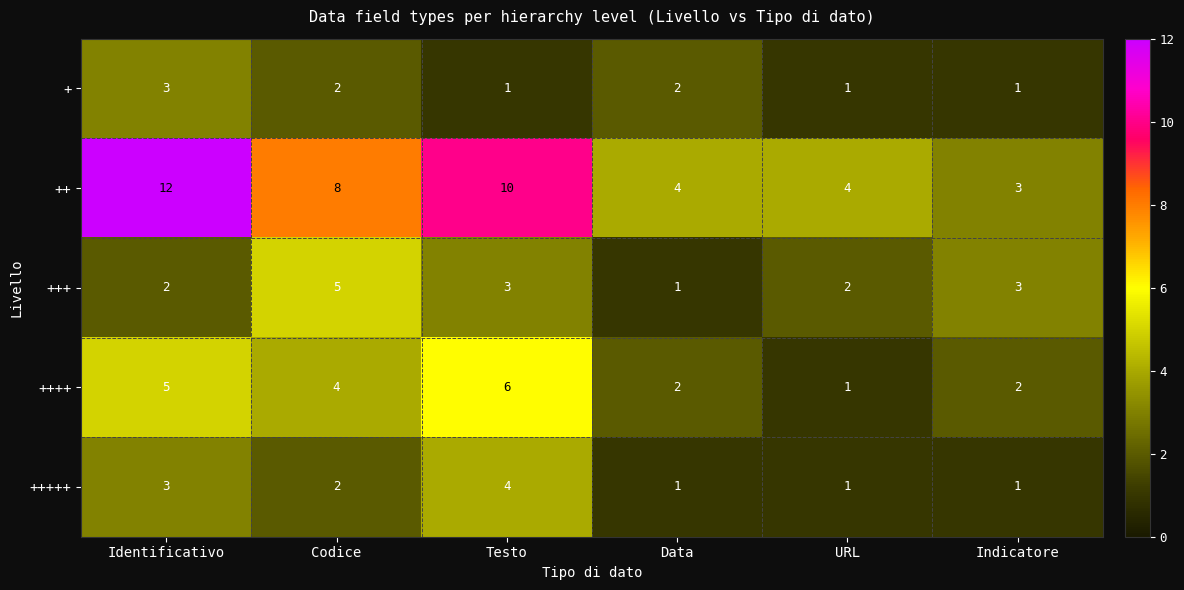

What is the average value of the +++ series?

3